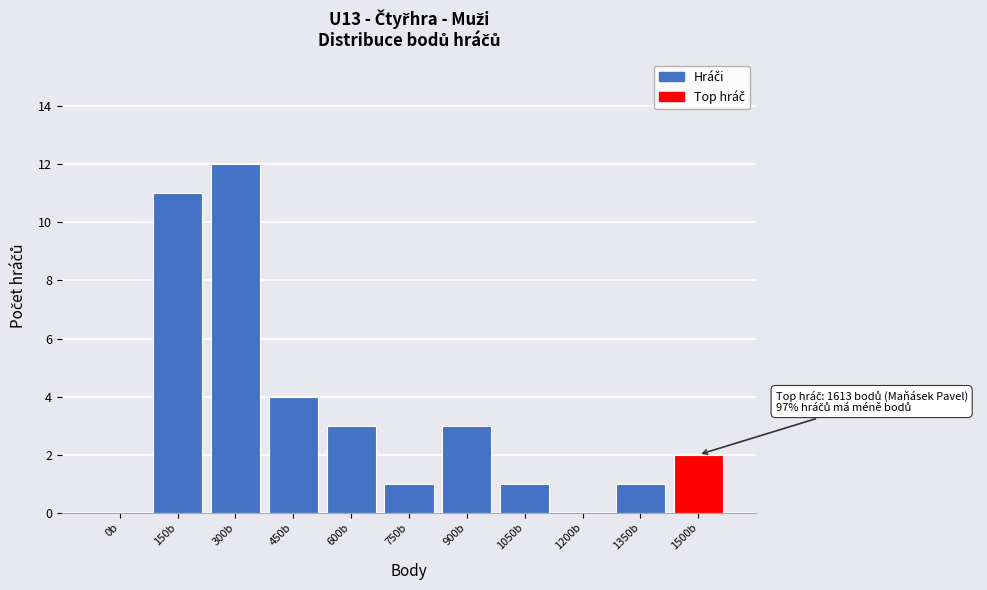

Reading left to right, transcribe all the data shown in this chart.

0b=0	150b=11	300b=12	450b=4	600b=3	750b=1	900b=3	1050b=1	1200b=0	1350b=1	1500b=2